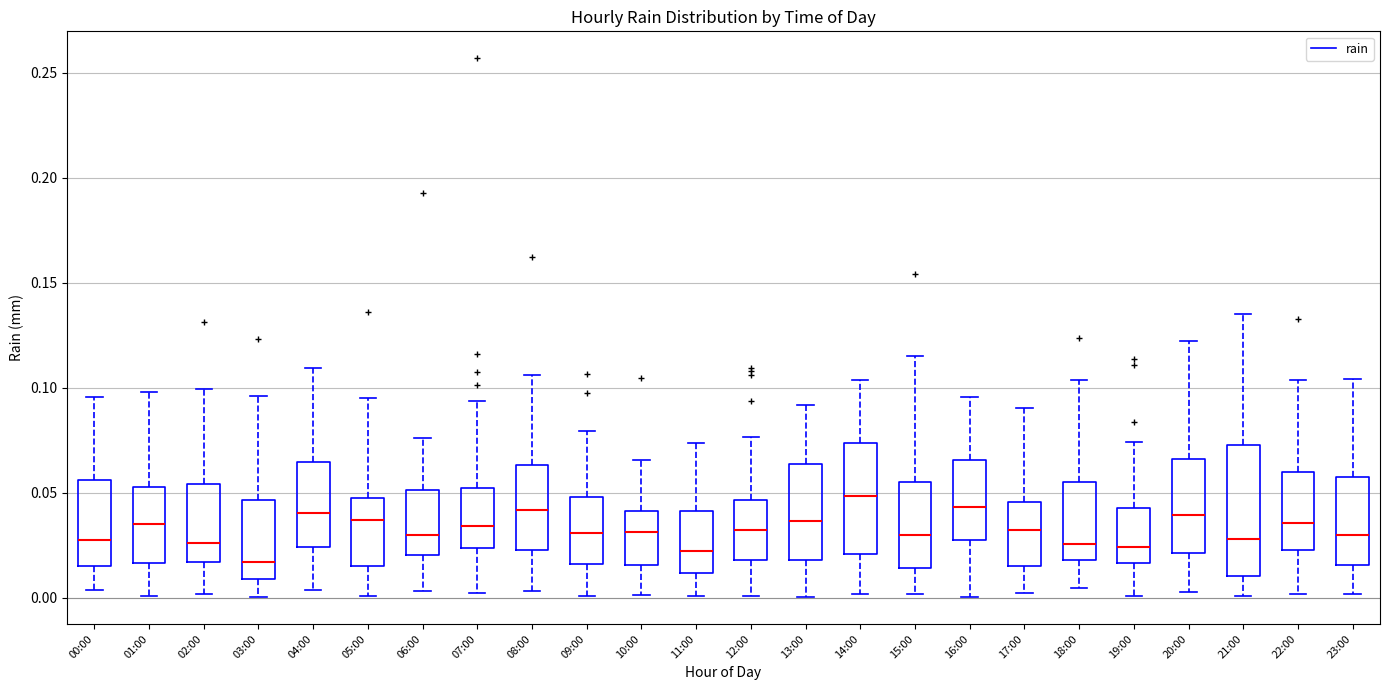

Reading left to right, read every box against the y-axis: the position of its median line, the range the box covers, and the ends of its whiskers. The values are not printed on the chart, so give them approximately, as read against the axis.

00:00: median 0.025, box 0.015 to 0.055, whiskers 0.005 to 0.095
01:00: median 0.035, box 0.015 to 0.055, whiskers 0.000 to 0.100
02:00: median 0.025, box 0.015 to 0.055, whiskers 0.000 to 0.100
03:00: median 0.015, box 0.010 to 0.045, whiskers 0.000 to 0.095
04:00: median 0.040, box 0.025 to 0.065, whiskers 0.005 to 0.110
05:00: median 0.035, box 0.015 to 0.045, whiskers 0.000 to 0.095
06:00: median 0.030, box 0.020 to 0.050, whiskers 0.005 to 0.075
07:00: median 0.035, box 0.025 to 0.050, whiskers 0.000 to 0.095
08:00: median 0.040, box 0.025 to 0.065, whiskers 0.005 to 0.105
09:00: median 0.030, box 0.015 to 0.050, whiskers 0.000 to 0.080
10:00: median 0.030, box 0.015 to 0.040, whiskers 0.000 to 0.065
11:00: median 0.020, box 0.010 to 0.040, whiskers 0.000 to 0.075
12:00: median 0.030, box 0.020 to 0.045, whiskers 0.000 to 0.075
13:00: median 0.035, box 0.020 to 0.065, whiskers 0.000 to 0.090
14:00: median 0.050, box 0.020 to 0.075, whiskers 0.000 to 0.105
15:00: median 0.030, box 0.015 to 0.055, whiskers 0.000 to 0.115
16:00: median 0.045, box 0.025 to 0.065, whiskers 0.000 to 0.095
17:00: median 0.030, box 0.015 to 0.045, whiskers 0.000 to 0.090
18:00: median 0.025, box 0.020 to 0.055, whiskers 0.005 to 0.105
19:00: median 0.025, box 0.015 to 0.045, whiskers 0.000 to 0.075
20:00: median 0.040, box 0.020 to 0.065, whiskers 0.005 to 0.120
21:00: median 0.030, box 0.010 to 0.075, whiskers 0.000 to 0.135
22:00: median 0.035, box 0.025 to 0.060, whiskers 0.000 to 0.105
23:00: median 0.030, box 0.015 to 0.055, whiskers 0.000 to 0.105